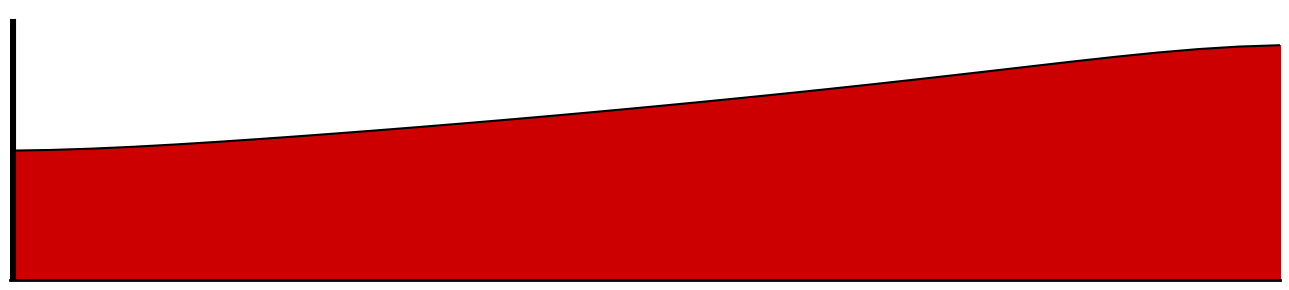

What is the minimum value shown in the chart?

1585.3